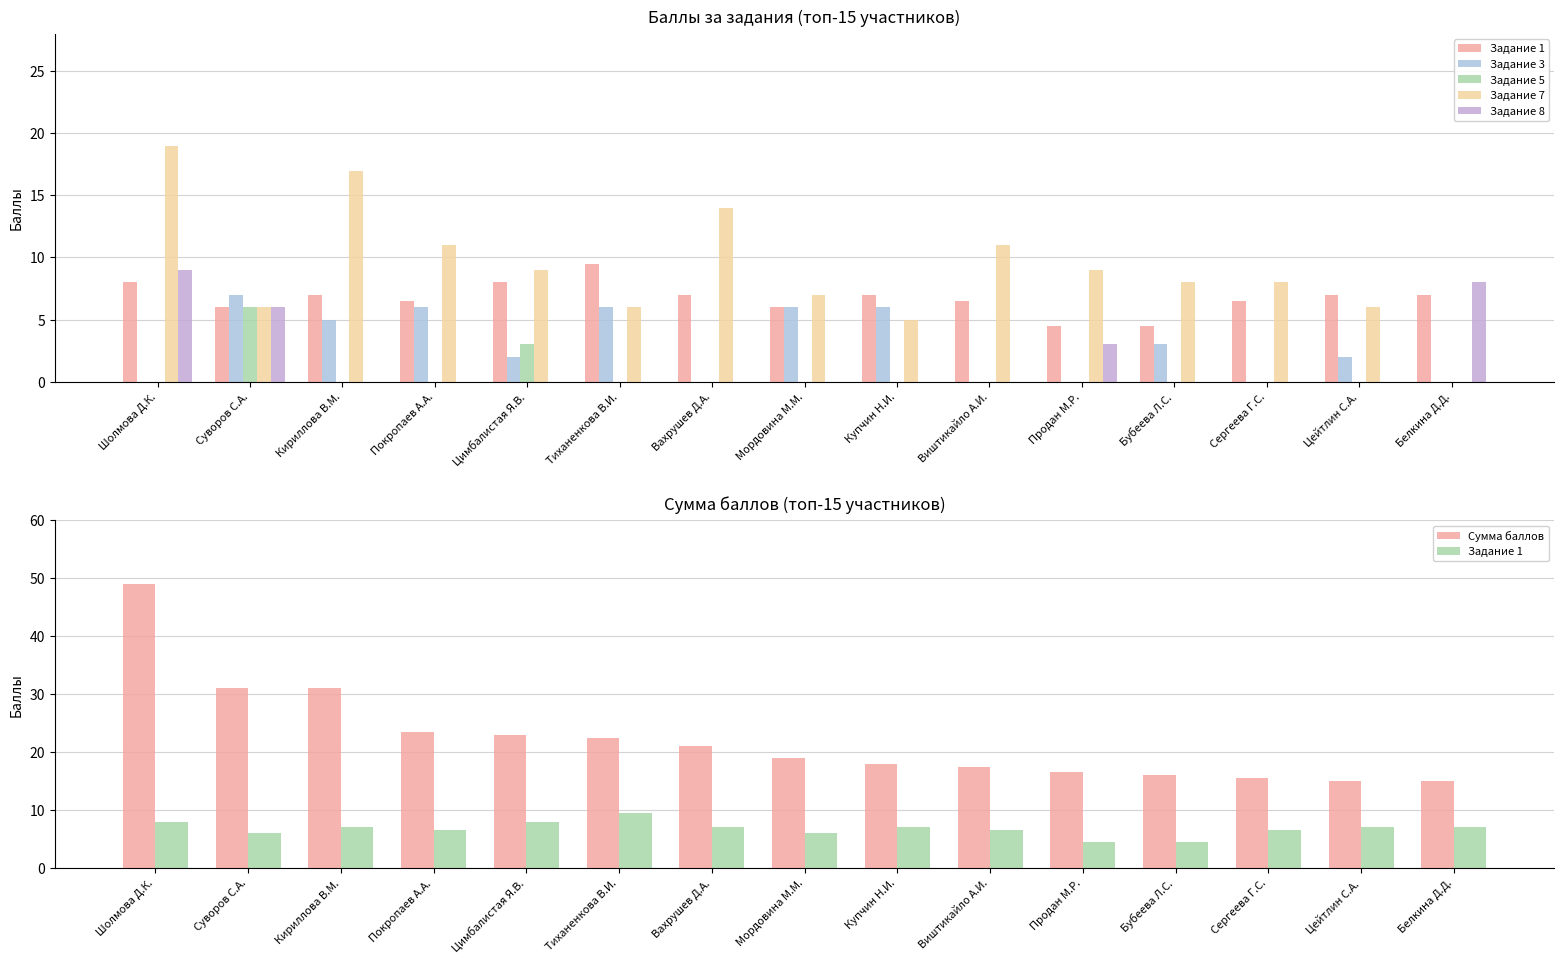

Rank the categories by Задание 3 value from highest to lowest.

Суворов С.А., Покропаев А.А., Тиханенкова В.И., Мордовина М.М., Купчин Н.И., Кириллова В.М., Бубеева Л.С., Цимбалистая Я.В., Цейтлин С.А., Шолмова Д.К., Вахрушев Д.А., Виштикайло А.И., Продан М.Р., Сергеева Г.С., Белкина Д.Д.